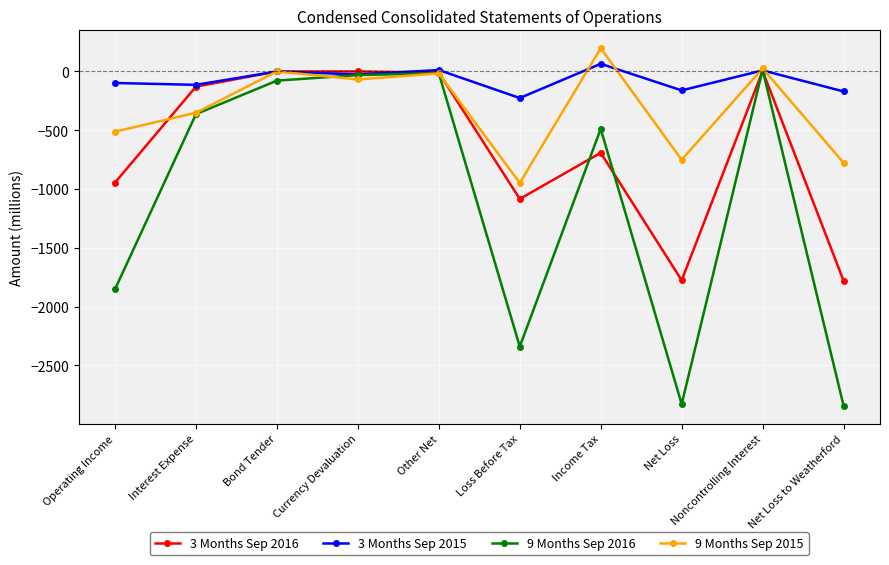

How many categories are shown in the chart?

10